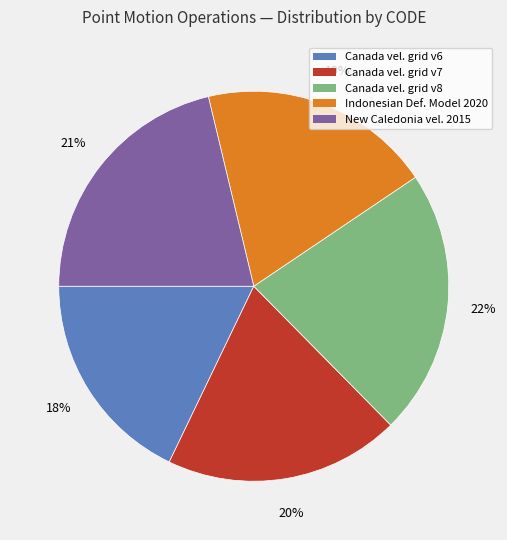

To the nearest percent, what is the difference between the largest and smallest slice percentages?

4%